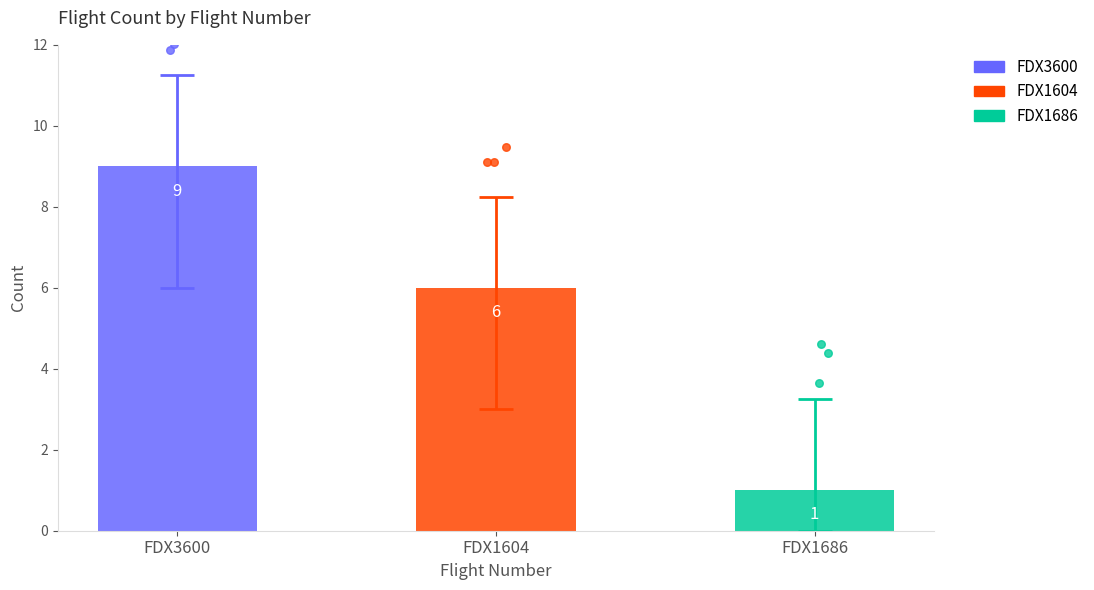

Approximately how many times larger is the value at FDX1604 compared to FDX1686?

6.0